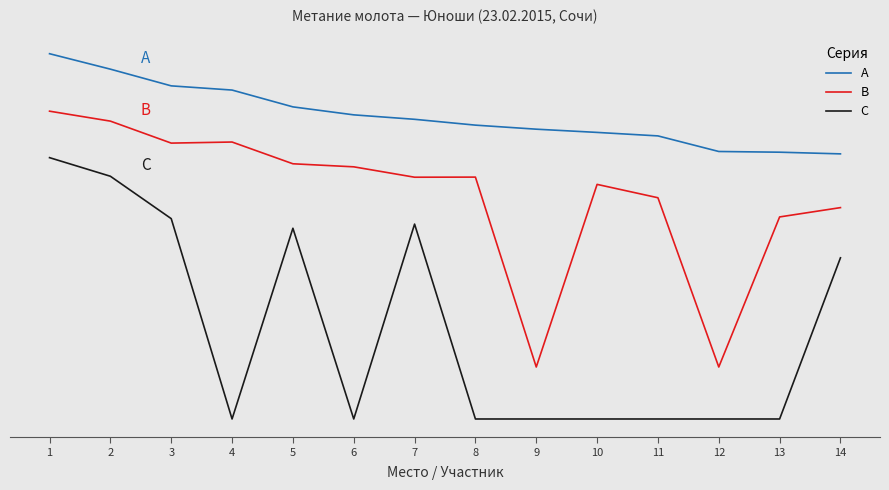

Is this an area chart (filled region under the line)?

No